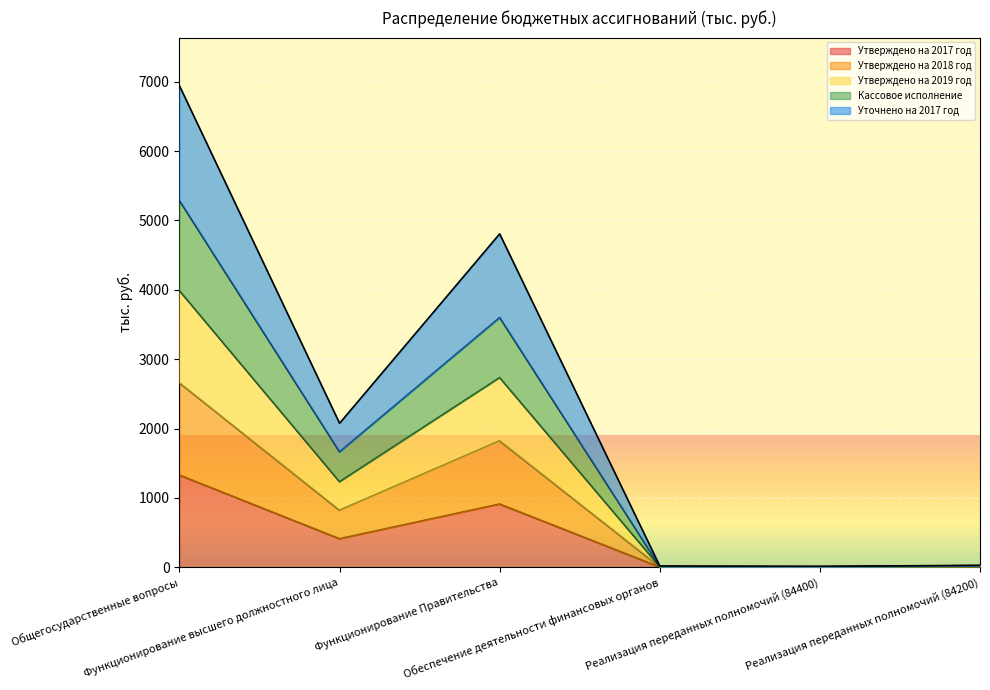

Does the chart display data point markers on the line(s)?

No